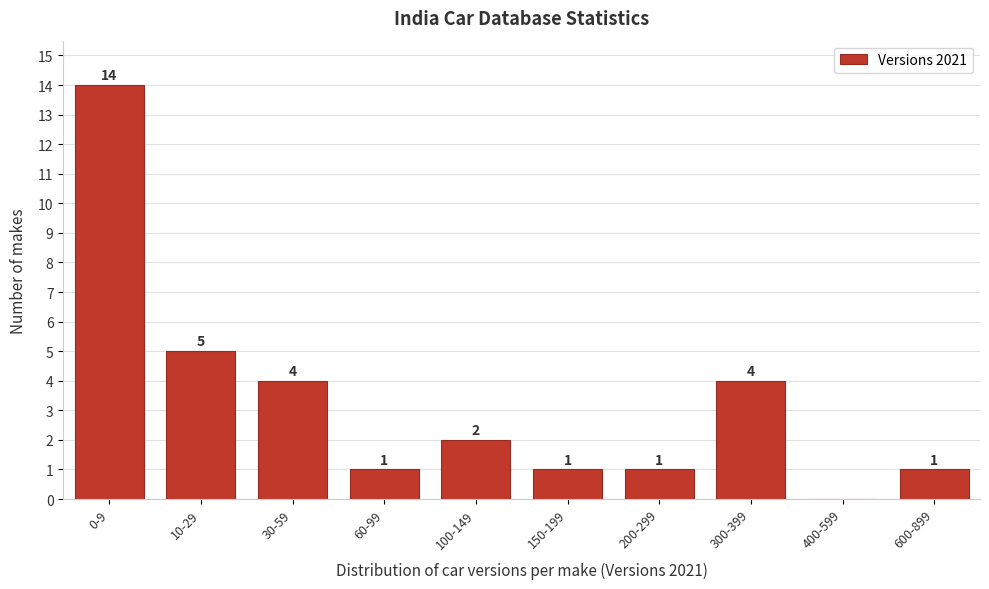

Reading left to right, what are all the values shown in this chart?

0-9=14	10-29=5	30-59=4	60-99=1	100-149=2	150-199=1	200-299=1	300-399=4	400-599=0	600-899=1